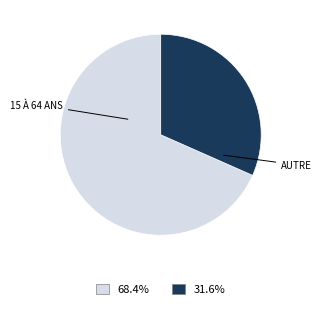

Does any single category account for the majority?

Yes